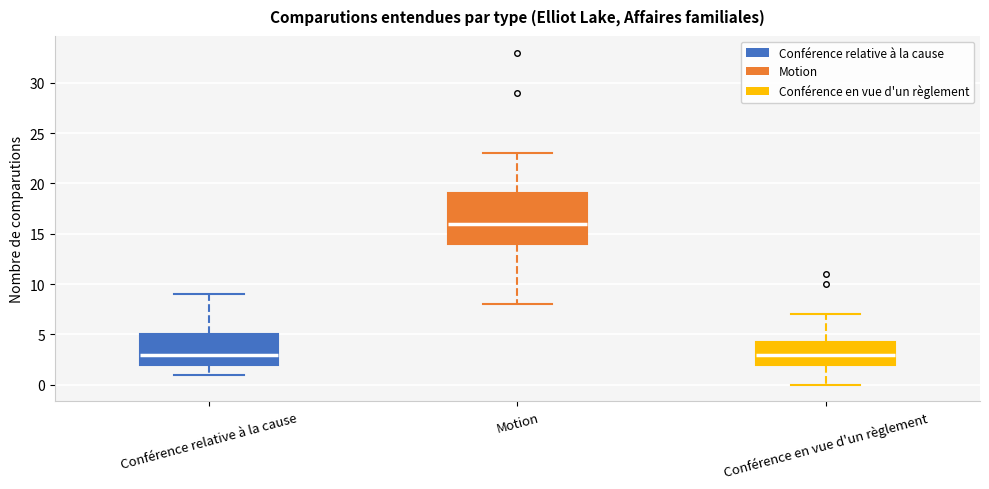

Reading left to right, transcribe this box plot: for each box, give where its median line is, the range the box spans, and where its two whiskers end, as read against the y-axis. The values are not printed on the chart, so give them approximately, as read against the axis.

Conférence relative à la cause: median 3.0, box 2.0 to 5.0, whiskers 1.0 to 9.0
Motion: median 16.0, box 14.0 to 19.0, whiskers 8.0 to 23.0
Conférence en vue d'un règlement: median 3.0, box 2.0 to 4.5, whiskers 0.0 to 7.0